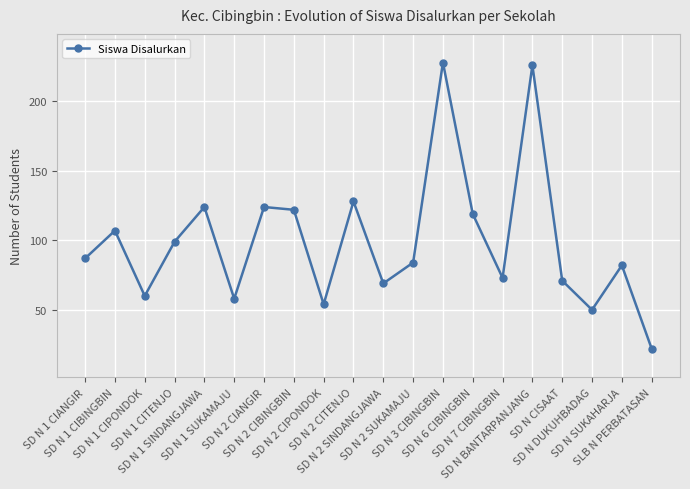

What is the label of the 12th point from the left?

SD N 2 SUKAMAJU